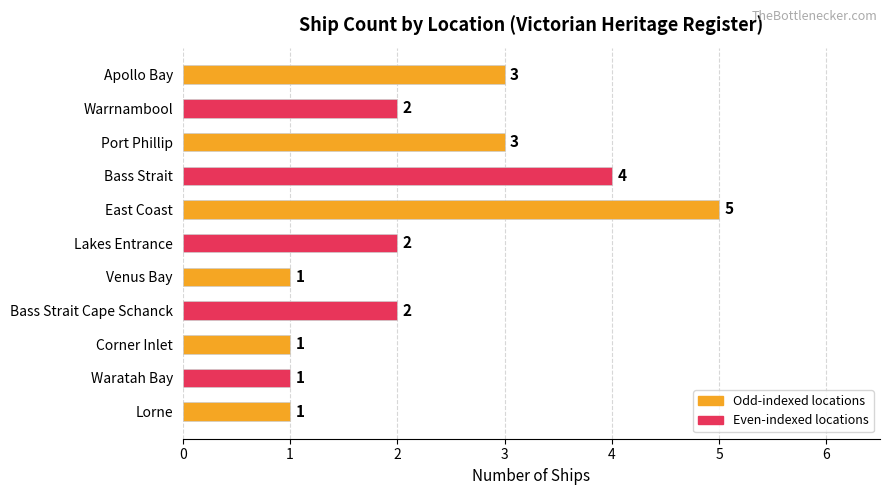

Reading top to bottom, extract all data points from this chart.

3	2	3	4	5	2	1	2	1	1	1